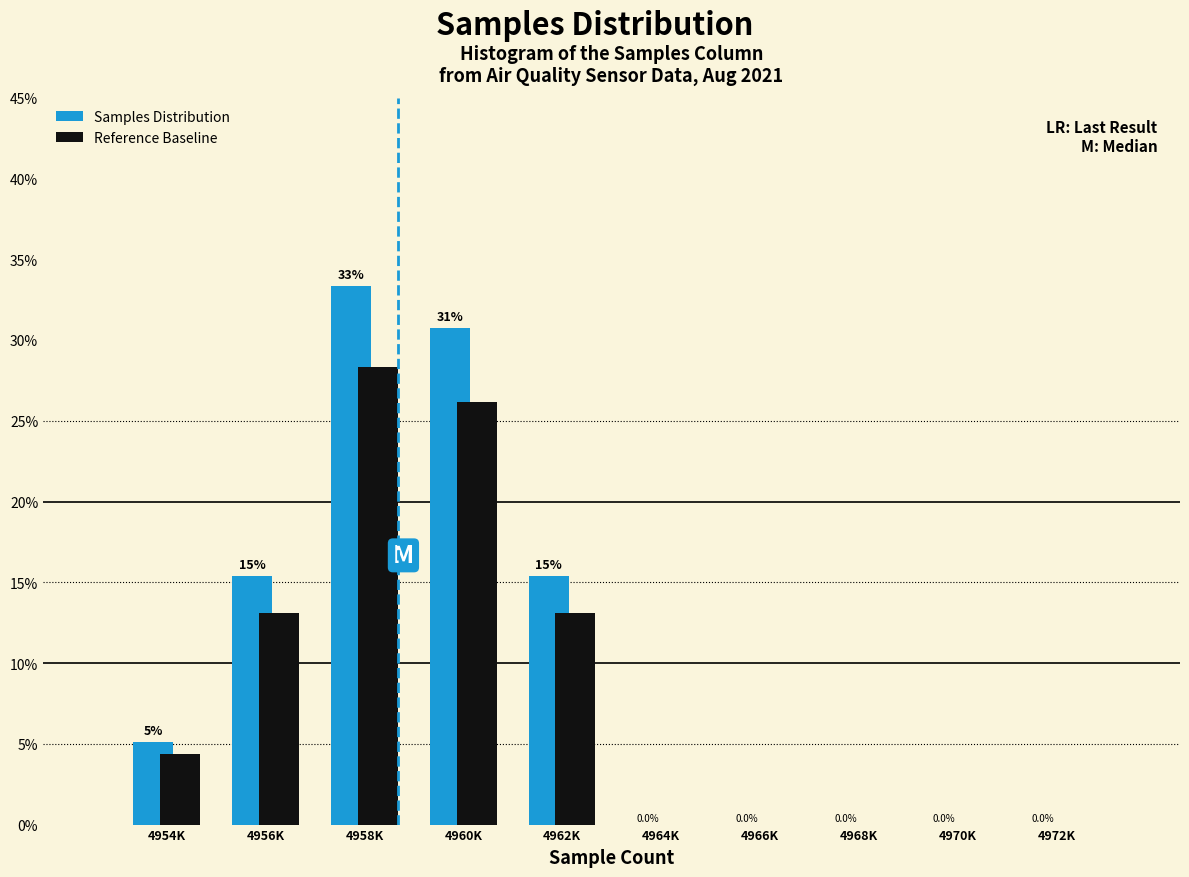

The value of Reference Baseline at 4964K is -10.5. True or false?

False